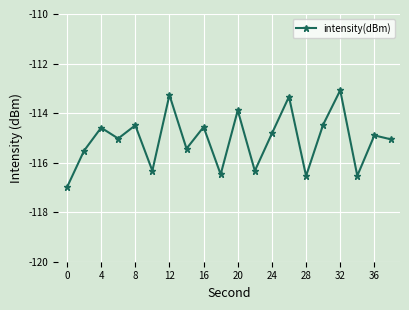

What is the minimum value shown in the chart?

-117.0